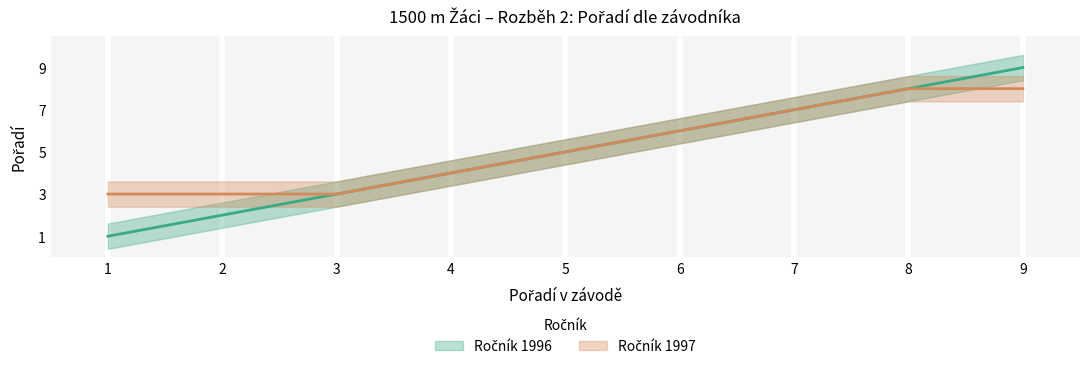

Where do Pořadí 1996 and Pořadí 1997 first cross each other?

3 and 4